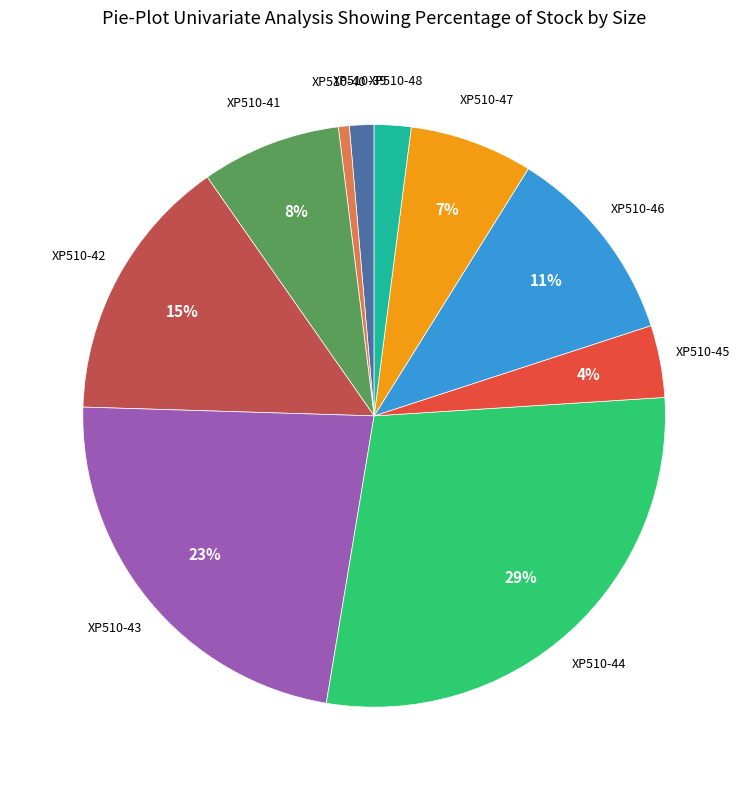

Does any single category account for the majority?

No